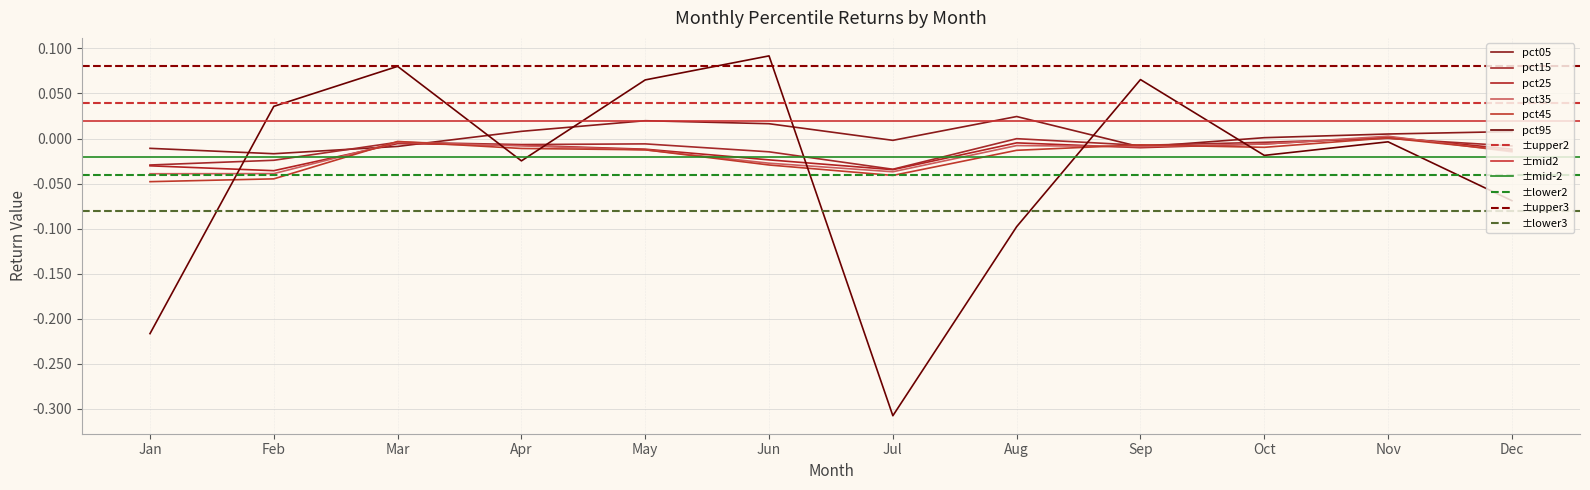

How many interior local valleys does the pct25 series have?

3